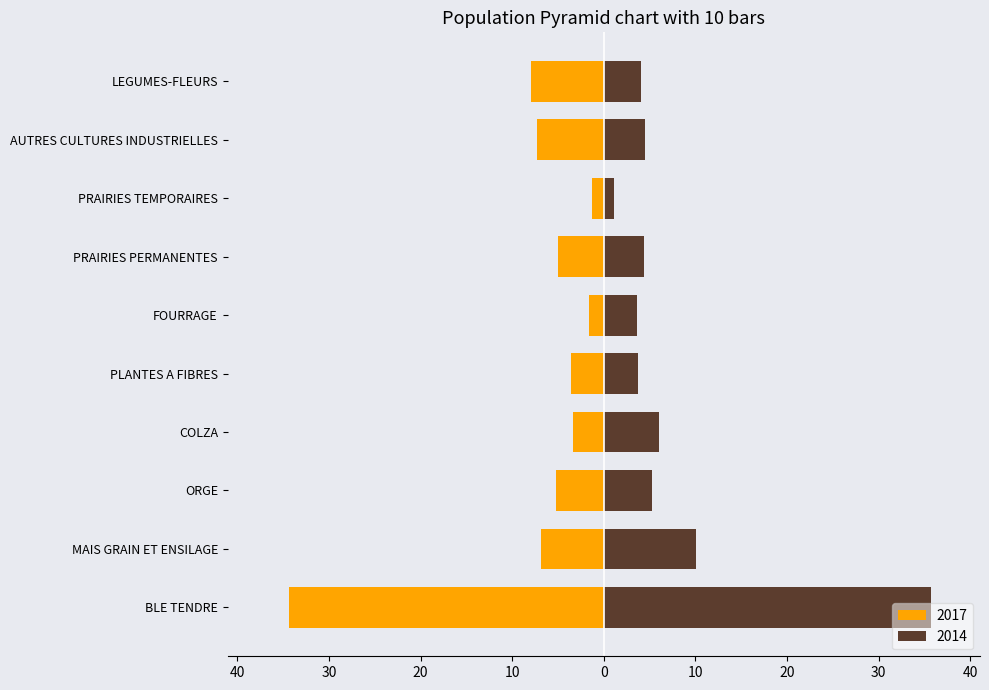

Which category has the highest value in the 2014 series?

BLE TENDRE